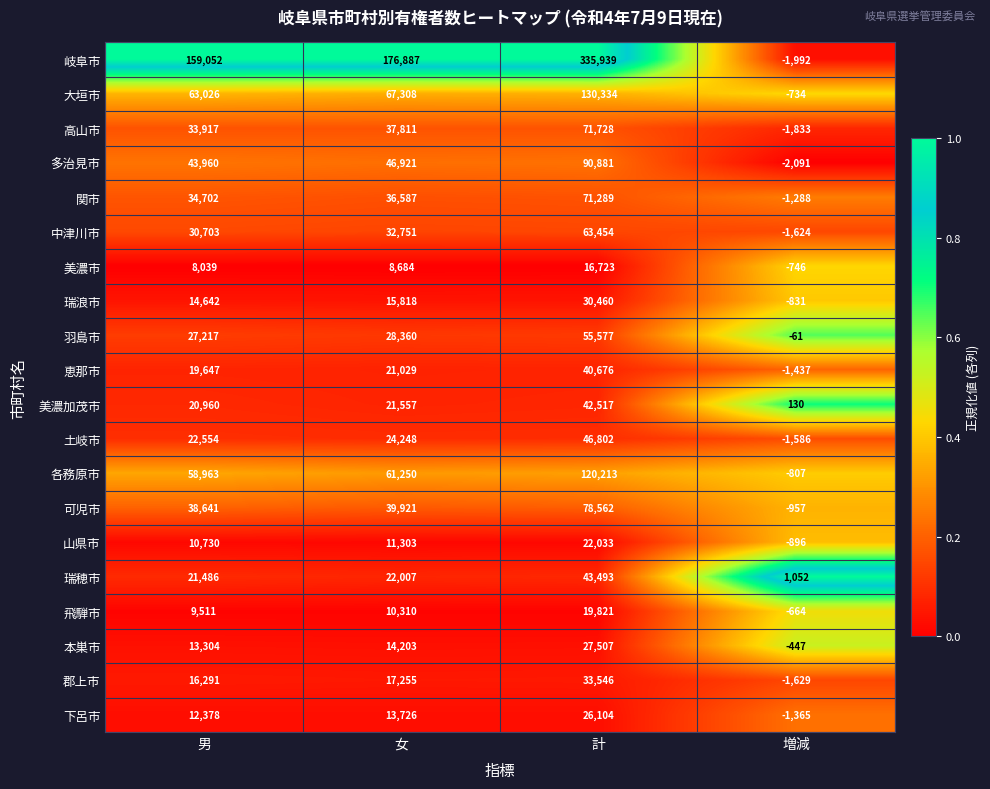

The 瑞穂市 series shows 11654 at 女. True or false?

False